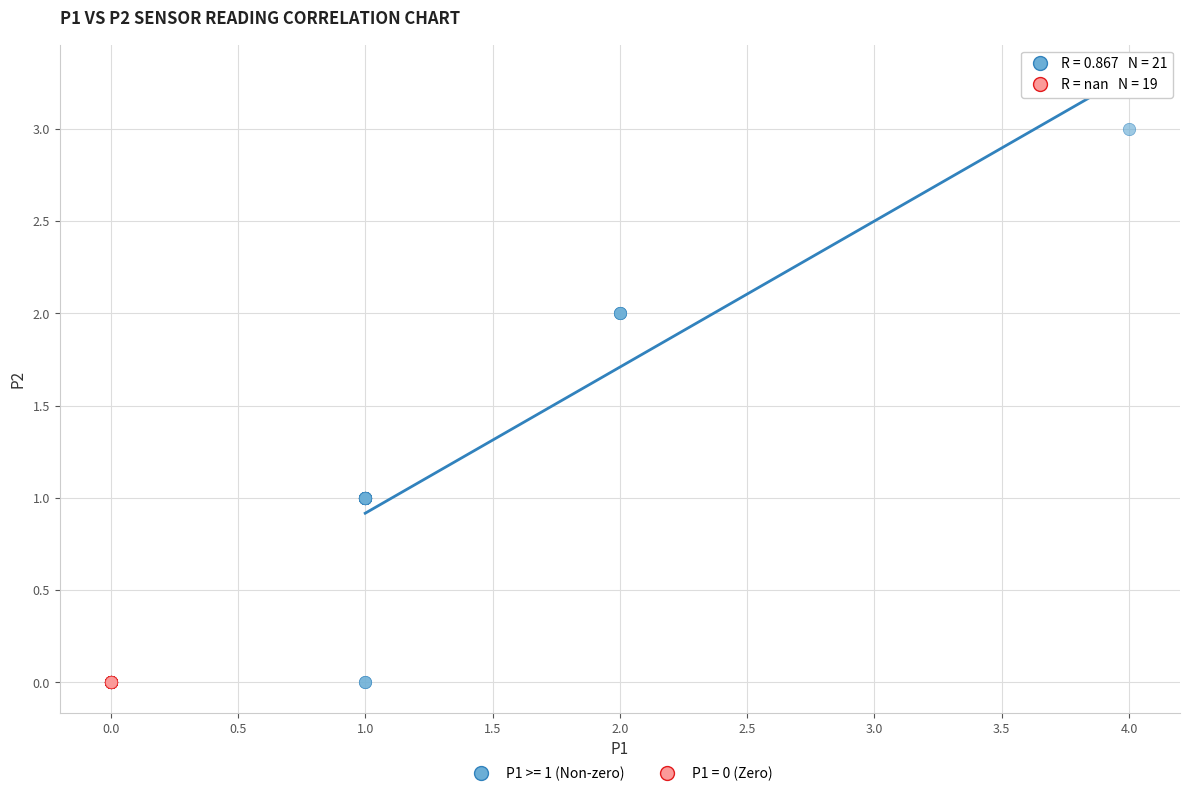

Which series contains the highest Y value?

P1 >= 1 (Non-zero)